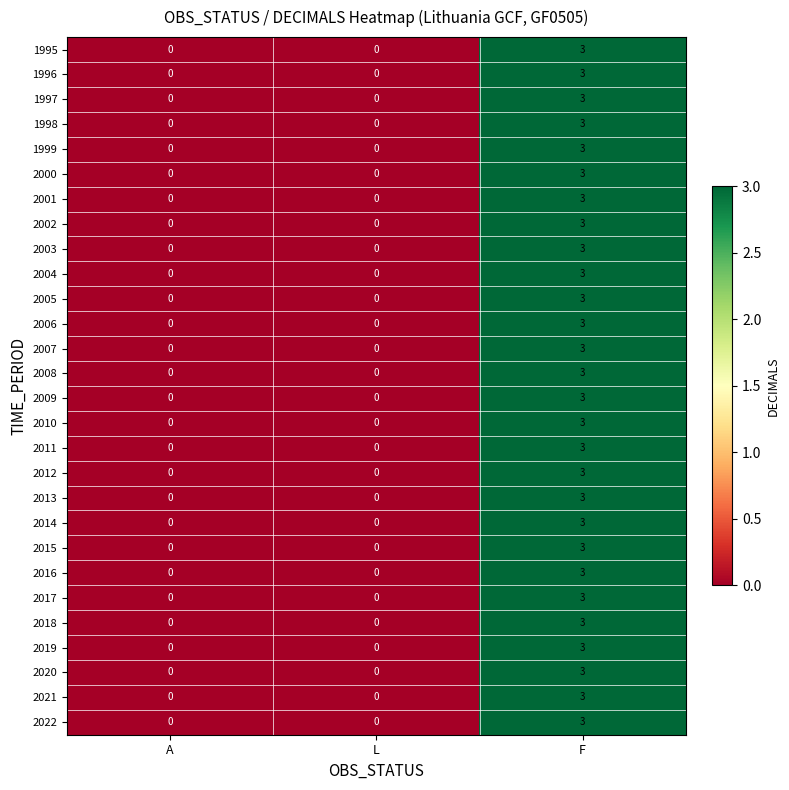

Count the number of categories in the chart.

3